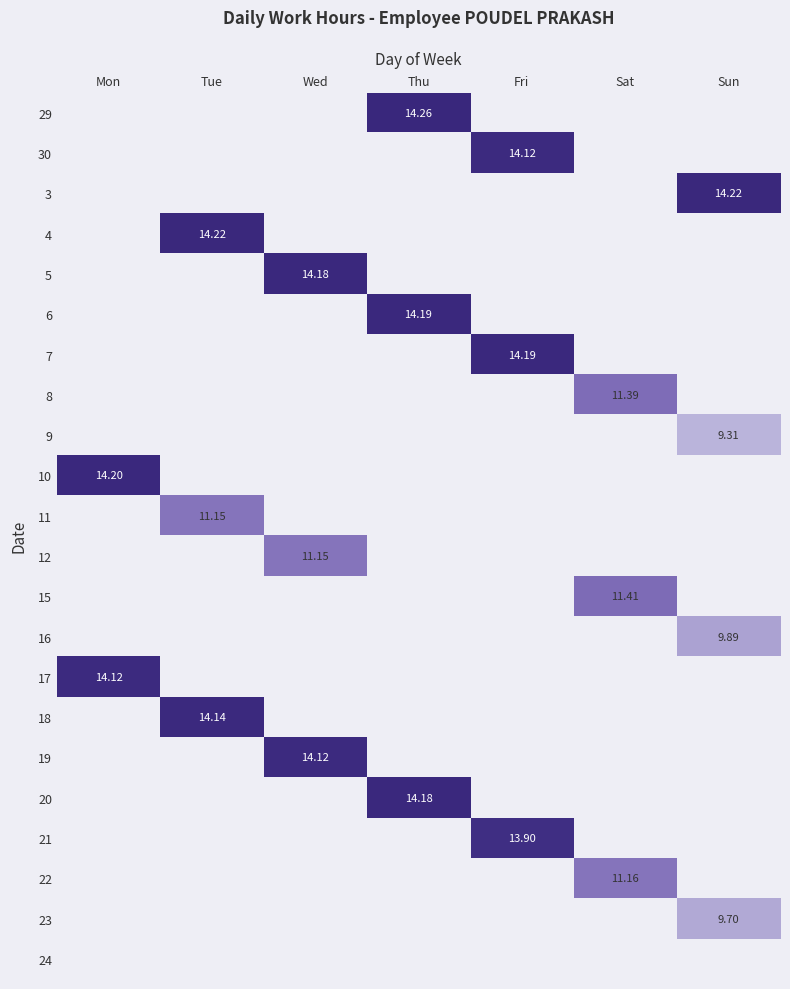

What is the greatest value displayed?

14.3